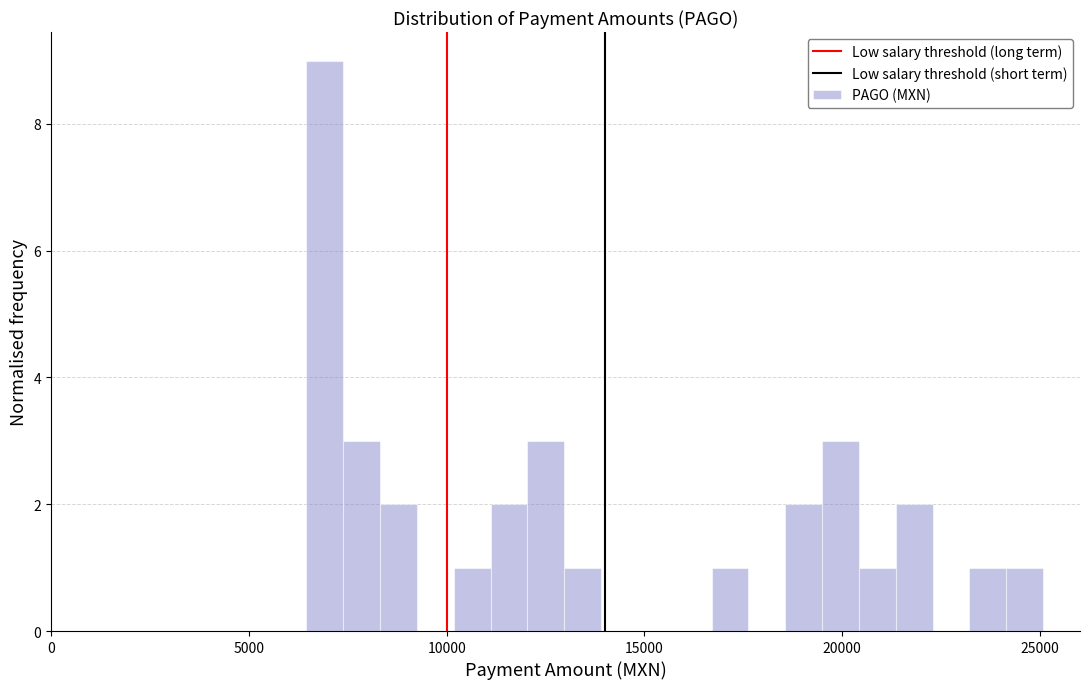

Read against the x-axis, roughly where is the centre of the tallest bar?

7000